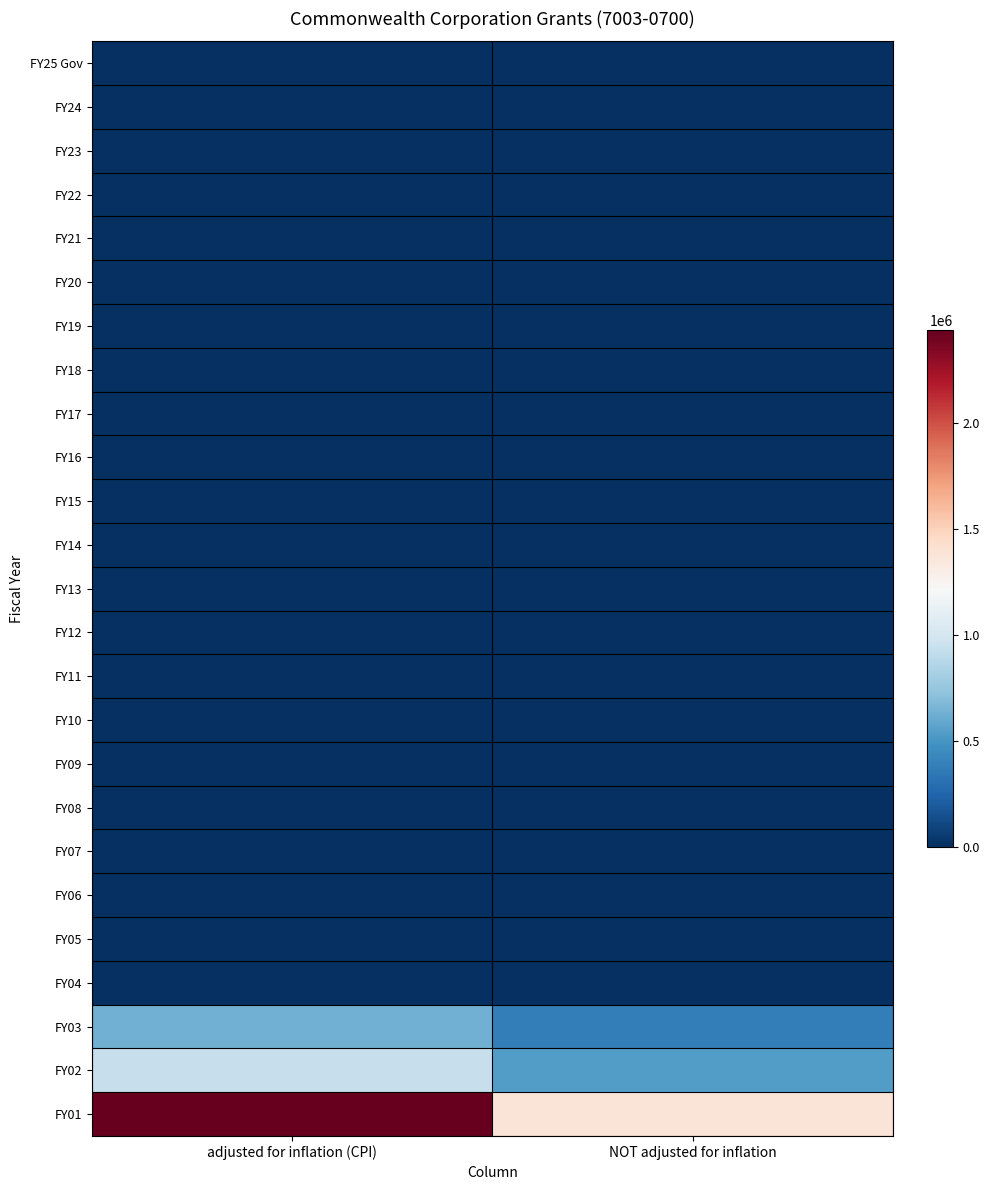

What is the total value across all series at adjusted for inflation (CPI)?

4013916